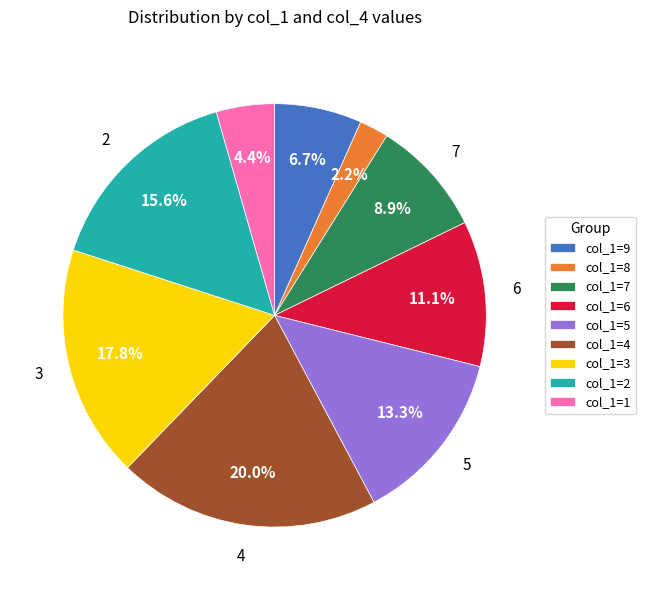

Combined, do col_1=1 and col_1=6 account for over 50%?

No